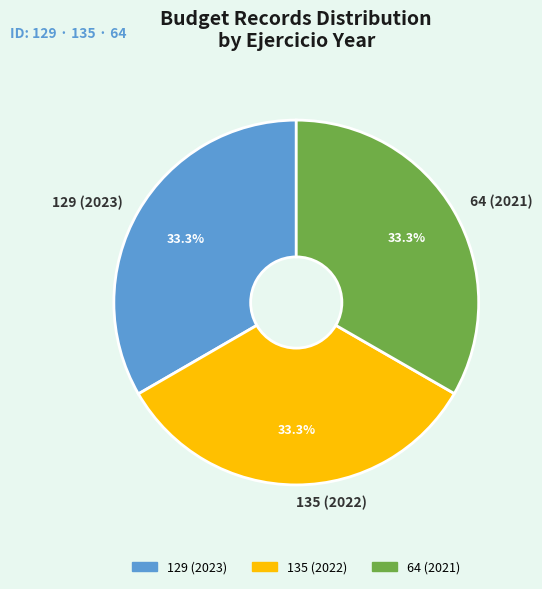

True or false: 135 (2022) accounts for 33% of the total.

True